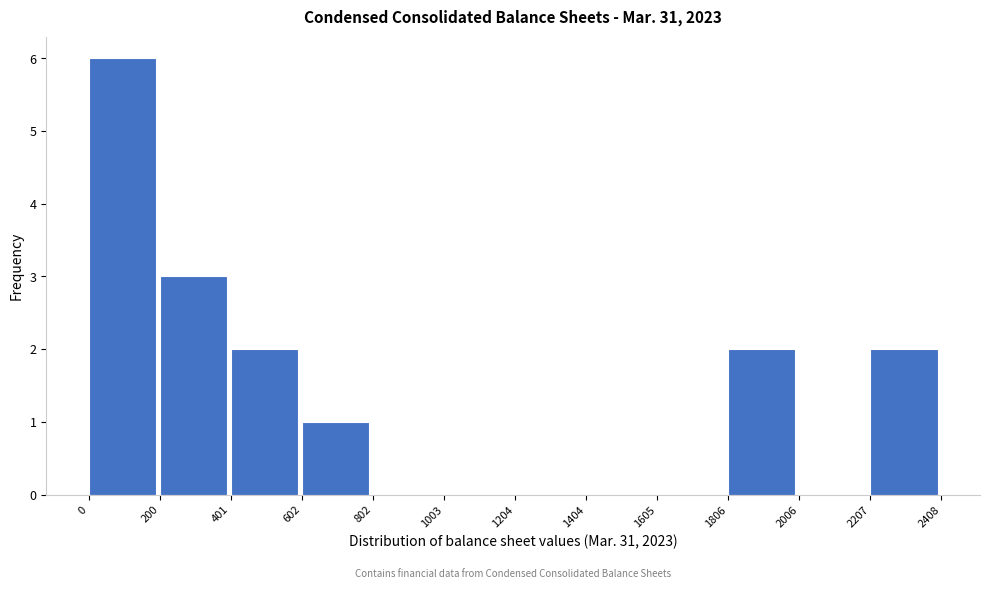

Reading left to right, transcribe this chart: for each bar, give the range it covers on the x-axis and its height. The values are not printed on the chart, so give them approximately, as read against the axis.

0 to 200: 6
200 to 401: 3
401 to 602: 2
602 to 802: 1
802 to 1003: 0
1003 to 1204: 0
1204 to 1404: 0
1404 to 1605: 0
1605 to 1806: 0
1806 to 2006: 2
2006 to 2207: 0
2207 to 2408: 2